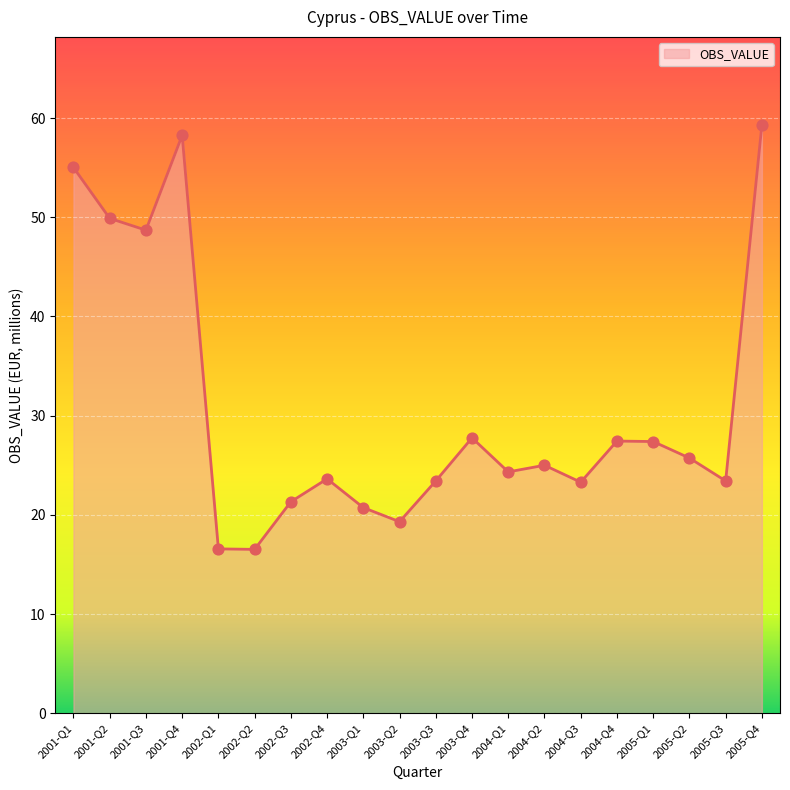

Between 2004-Q3 and 2004-Q2, which is larger?

2004-Q2